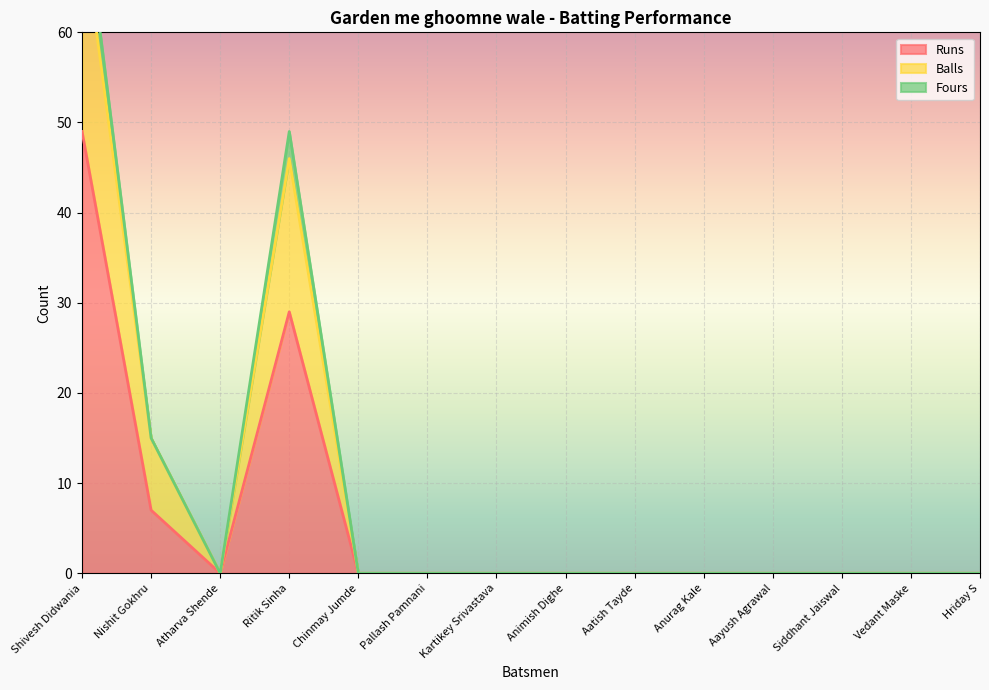

Where is Balls nearest to the value 36?

Ritik Sinha